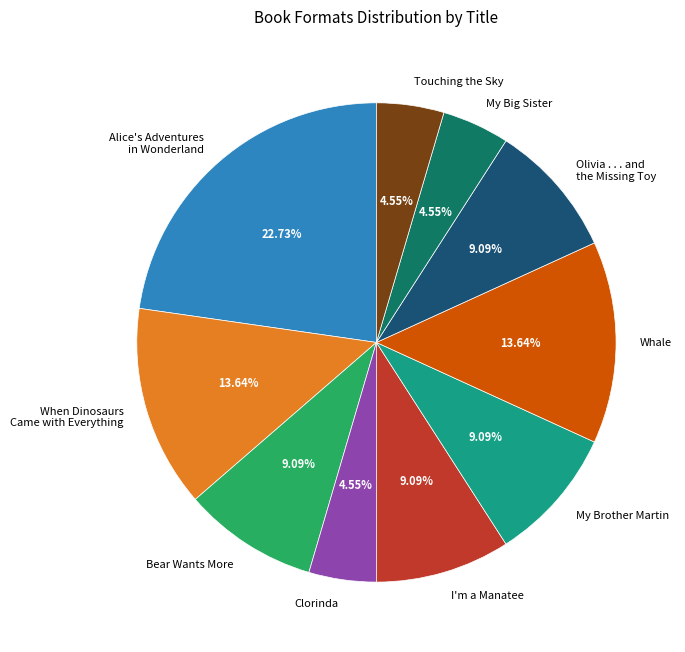

Which category has the biggest portion of the pie?

Alice's Adventures in Wonderland